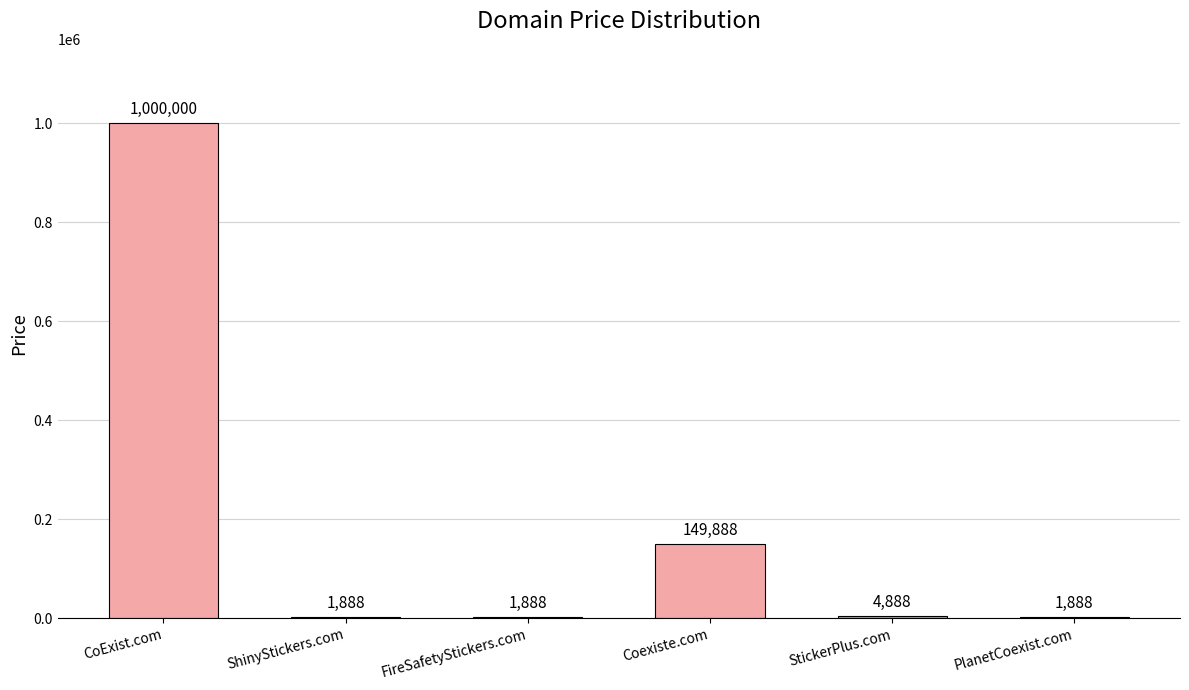

True or false: the data shows 1000000 at CoExist.com.

True